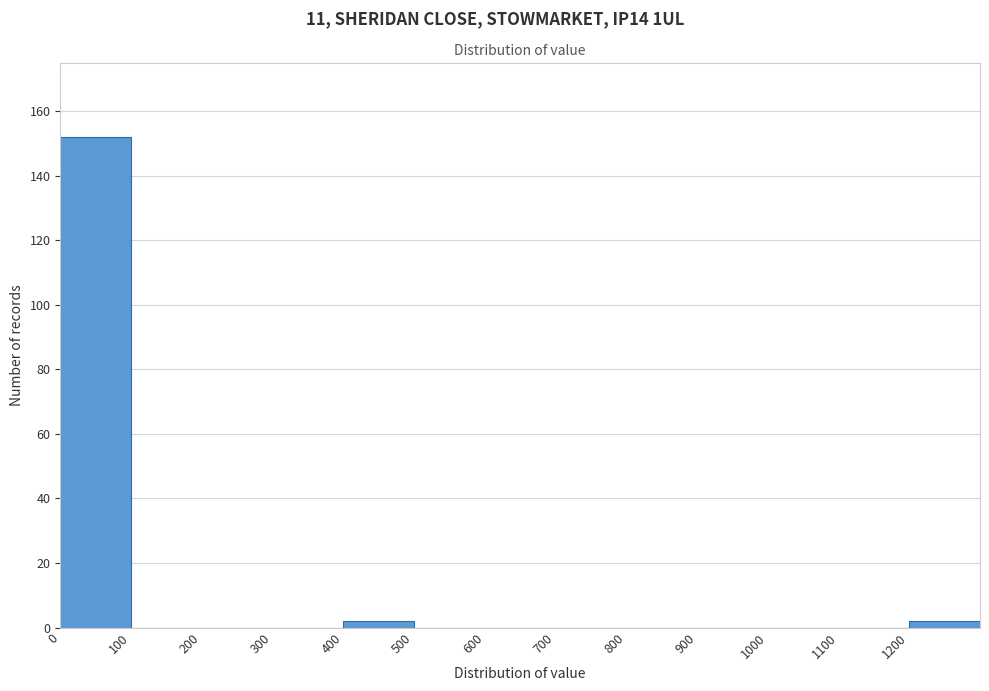

Which range on the x-axis has the tallest bar?

0 to 100